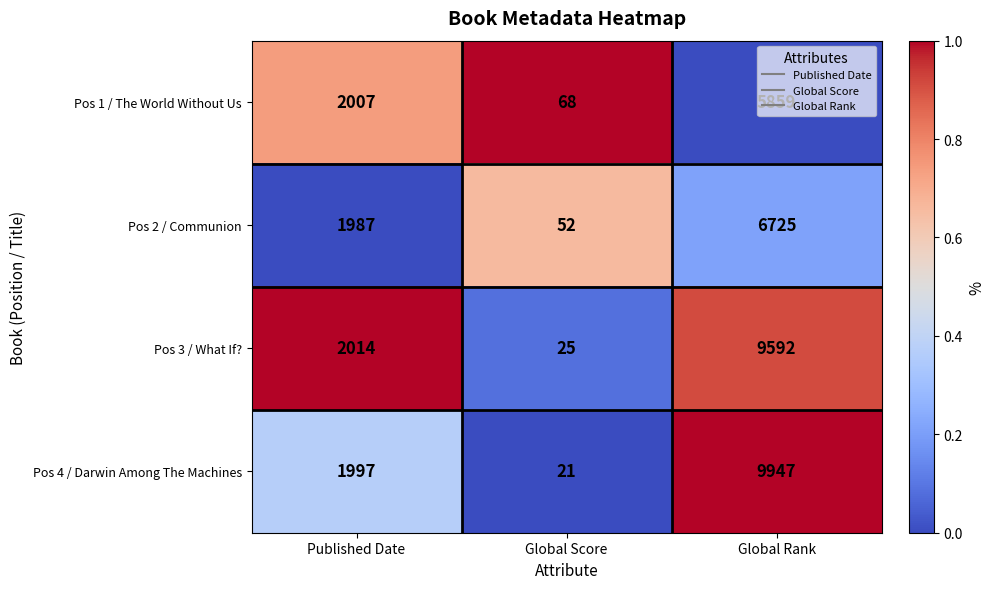

Read the Pos 1 / The World Without Us value at Global Score.

68